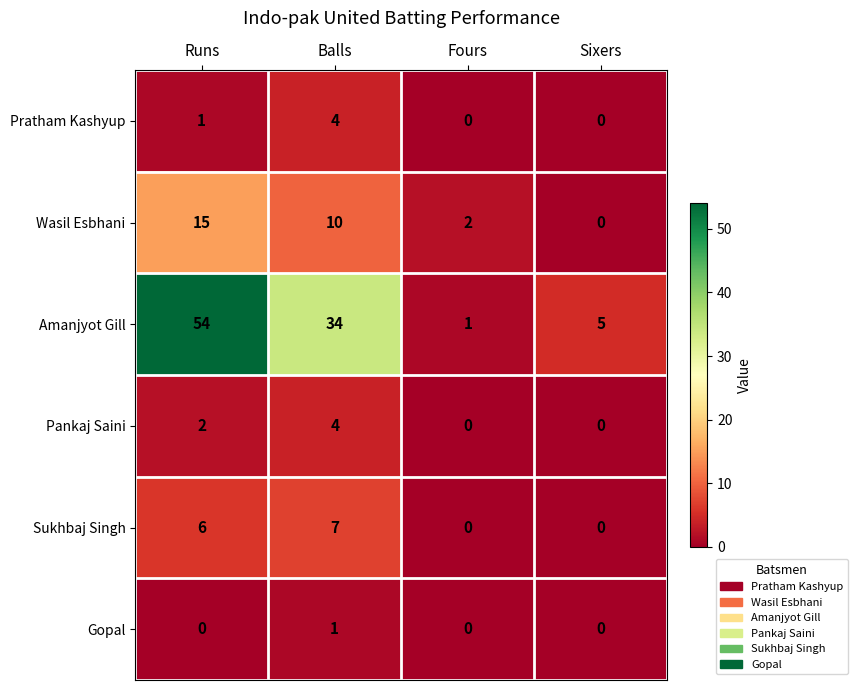

The Pankaj Saini series shows 2 at Runs. True or false?

True